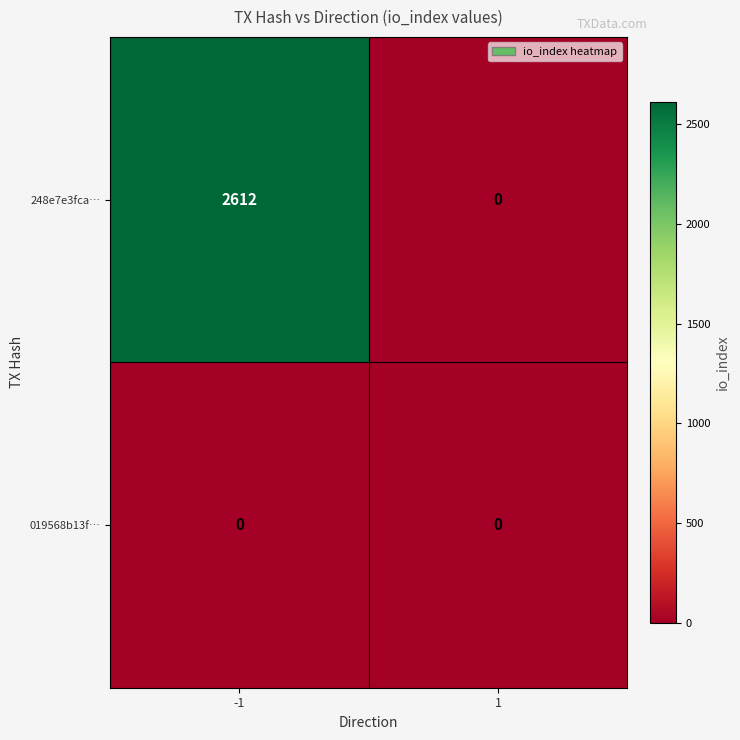

Reading left to right, list all the values displayed in this chart.

248e7e3fca…: 2612	0
019568b13f…: 0	0